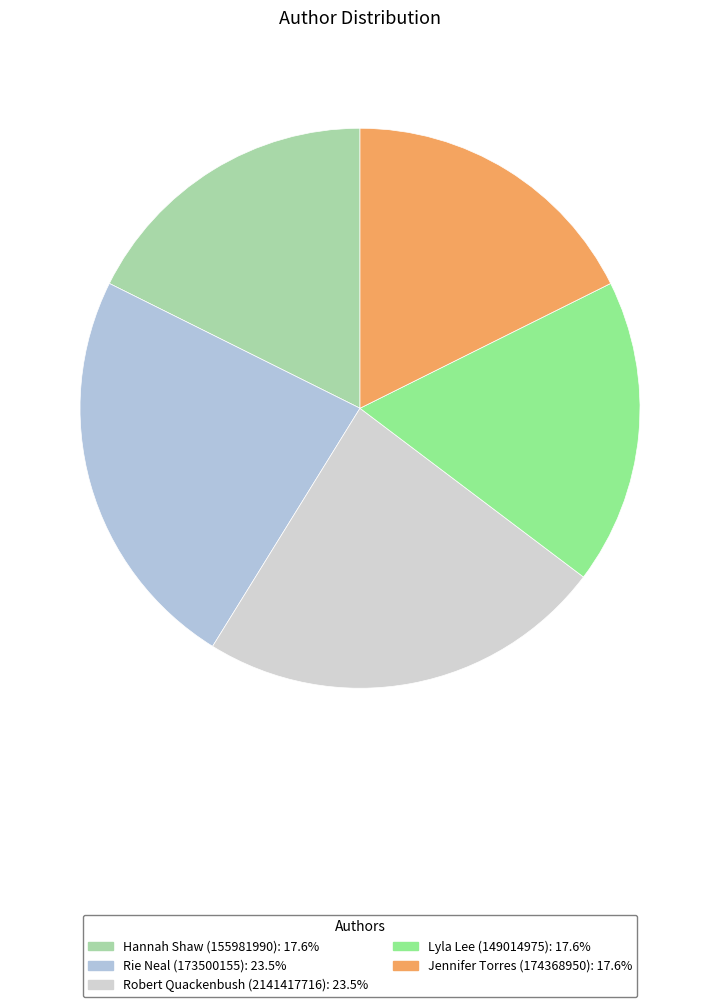

How many slices are in this pie chart?

5